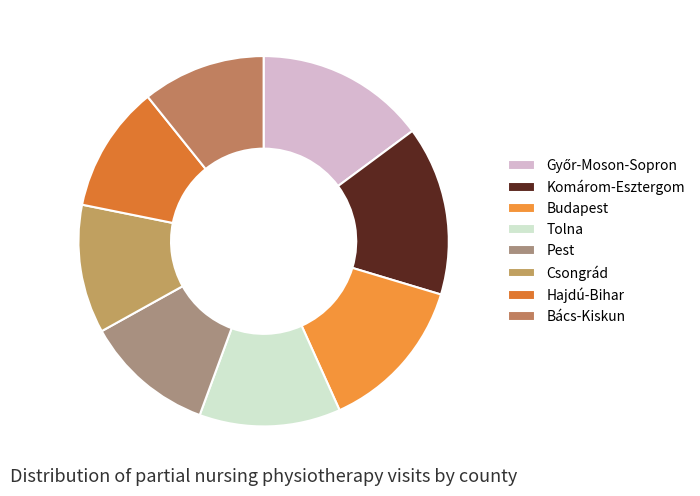

Is it true that Csongrád is 20% of the pie?

False